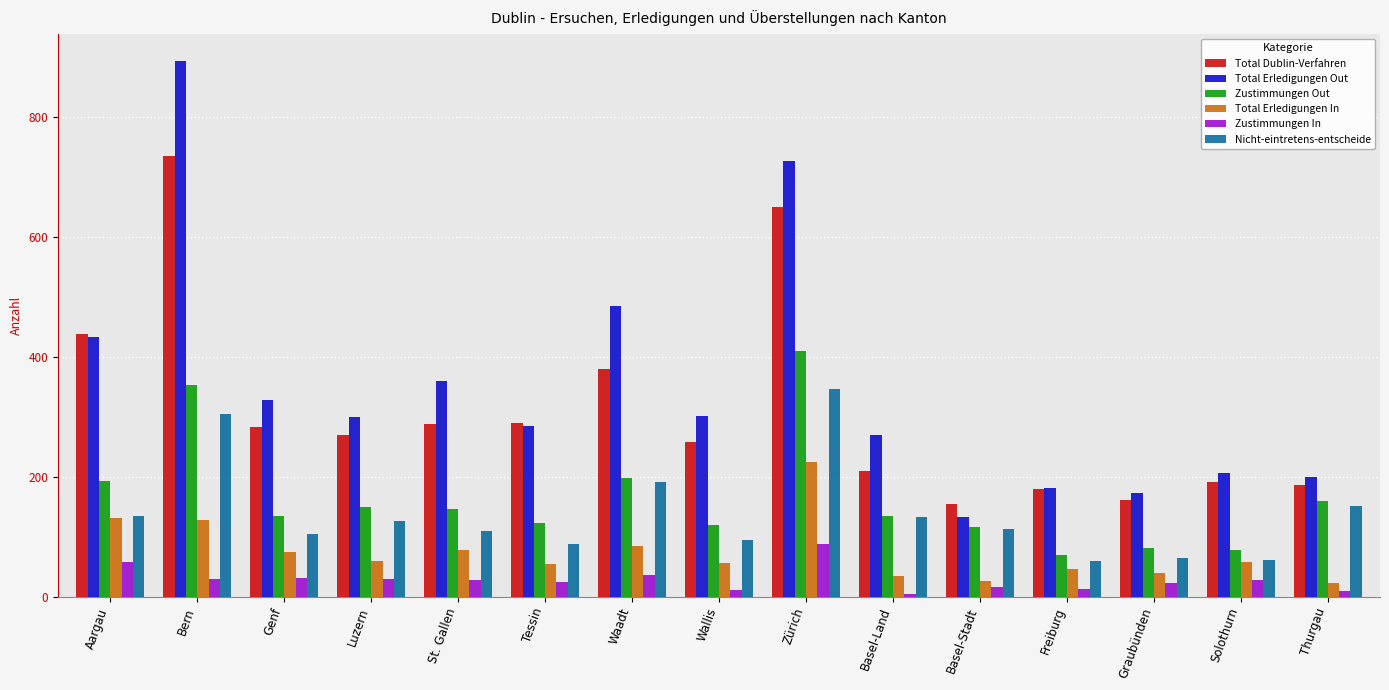

Is it true that Nicht-eintretens-entscheide equals 14 at Solothurn?

False